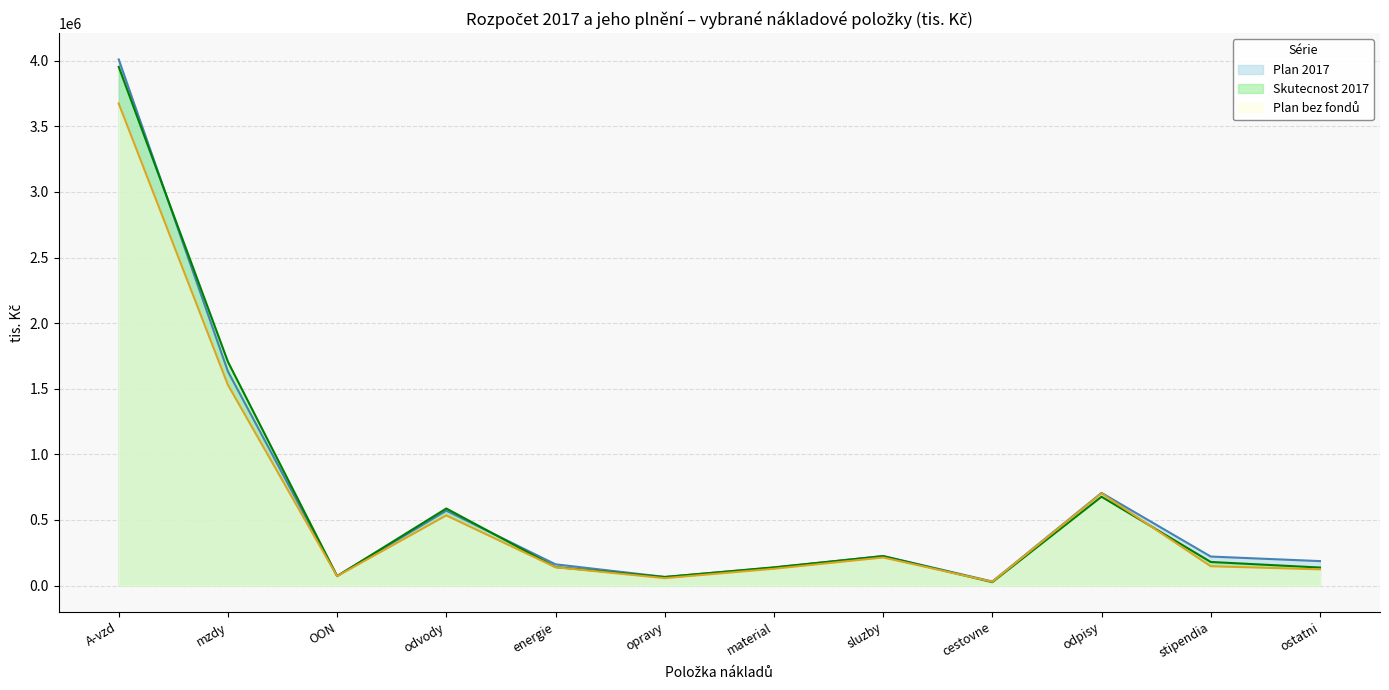

Which label corresponds to the largest value in the chart?

A-vzd